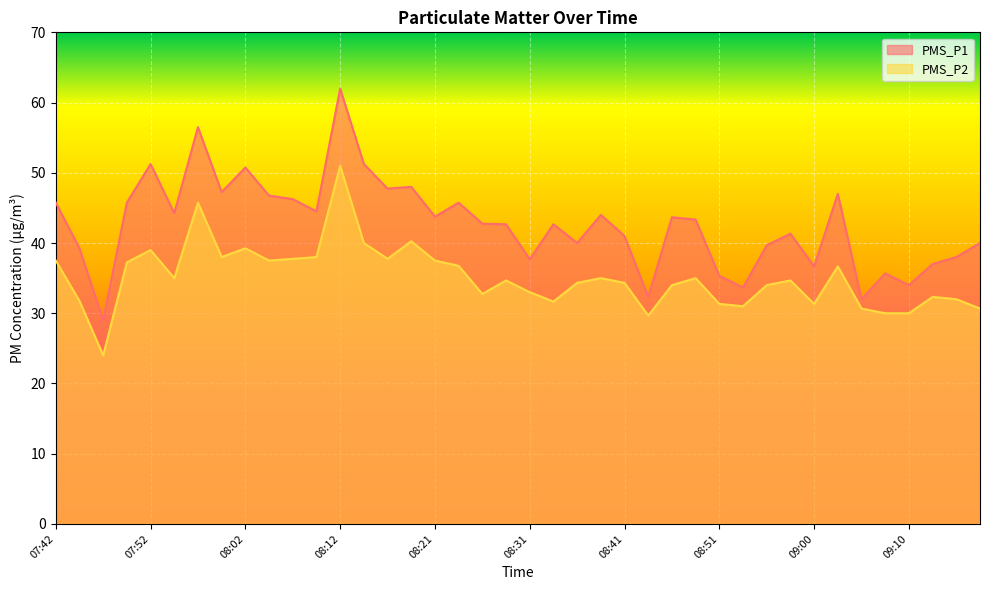

Reading left to right, extract all data points from this chart.

PMS_P1: 45.8	39.2	29.0	45.8	51.2	44.2	56.5	47.2	50.8	46.8	46.2	44.5	62.0	51.2	47.8	48.0	43.8	45.8	42.8	42.7	37.7	42.7	40.0	44.0	41.0	32.3	43.7	43.3	35.3	33.7	39.7	41.3	36.7	47.0	32.0	35.7	34.0	37.0	38.0	40.0
PMS_P2: 37.5	31.8	24.0	37.2	39.0	35.0	45.8	38.0	39.2	37.5	37.8	38.0	51.0	40.0	37.8	40.2	37.5	36.8	32.8	34.7	33.0	31.7	34.3	35.0	34.3	29.7	34.0	35.0	31.3	31.0	34.0	34.7	31.3	36.7	30.7	30.0	30.0	32.3	32.0	30.7